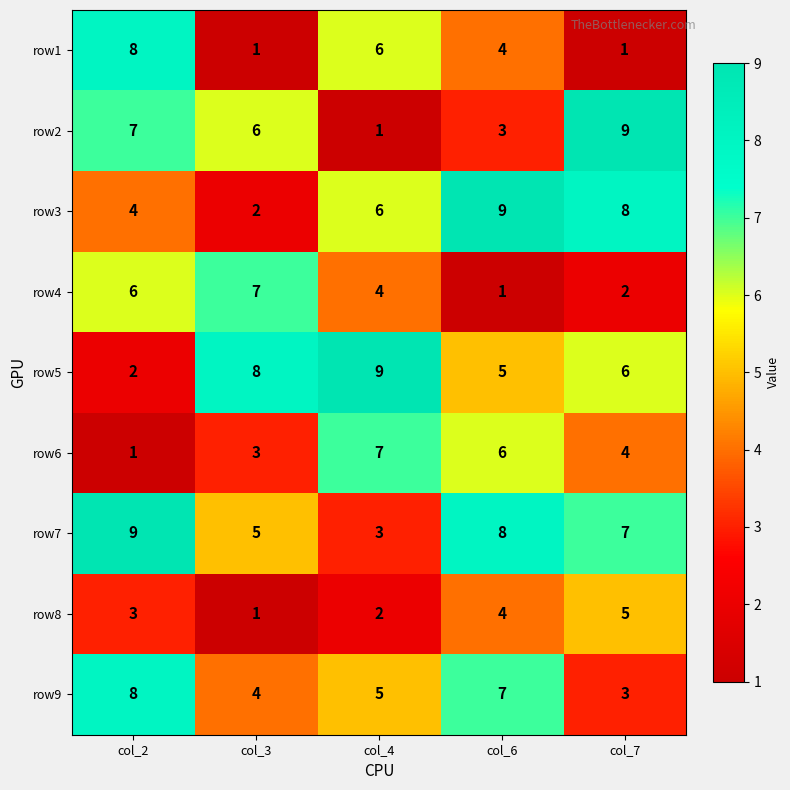

What value does the row7 series have at col_3?

5